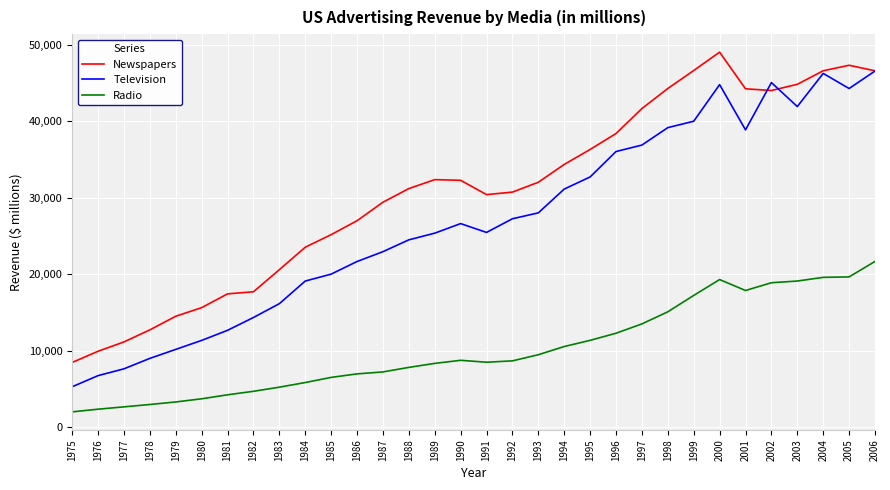

True or false: Newspapers and Television cross at least once.

True